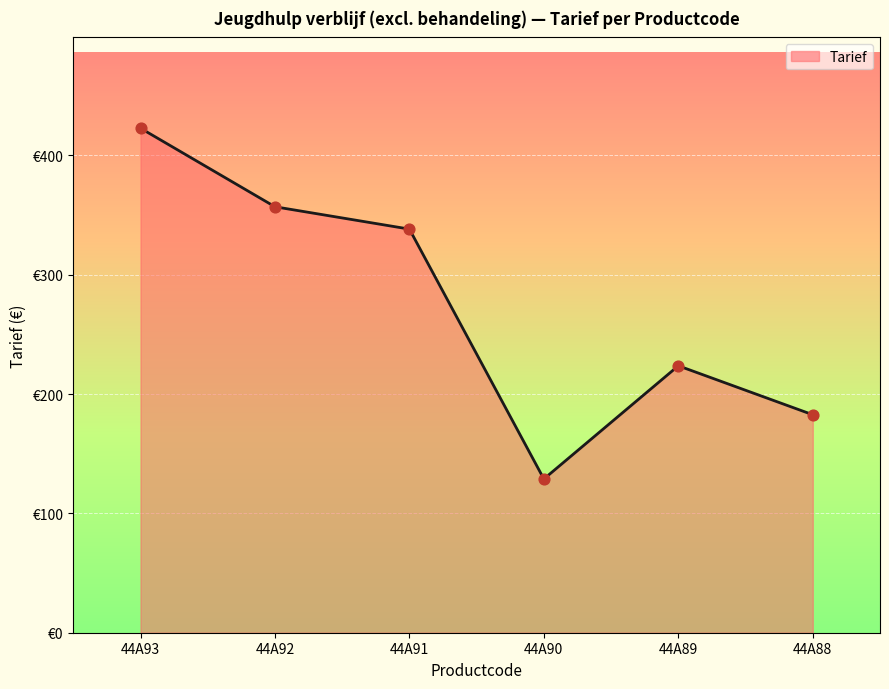

Which has a higher value, 44A91 or 44A90?

44A91